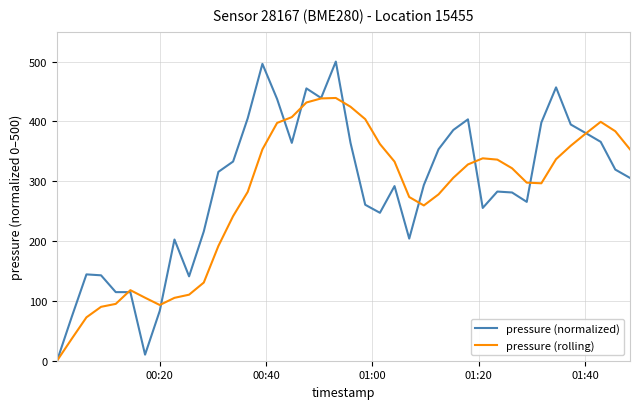

Rank the series by their maximum value, from highest to lowest.

pressure (normalized), pressure (rolling)